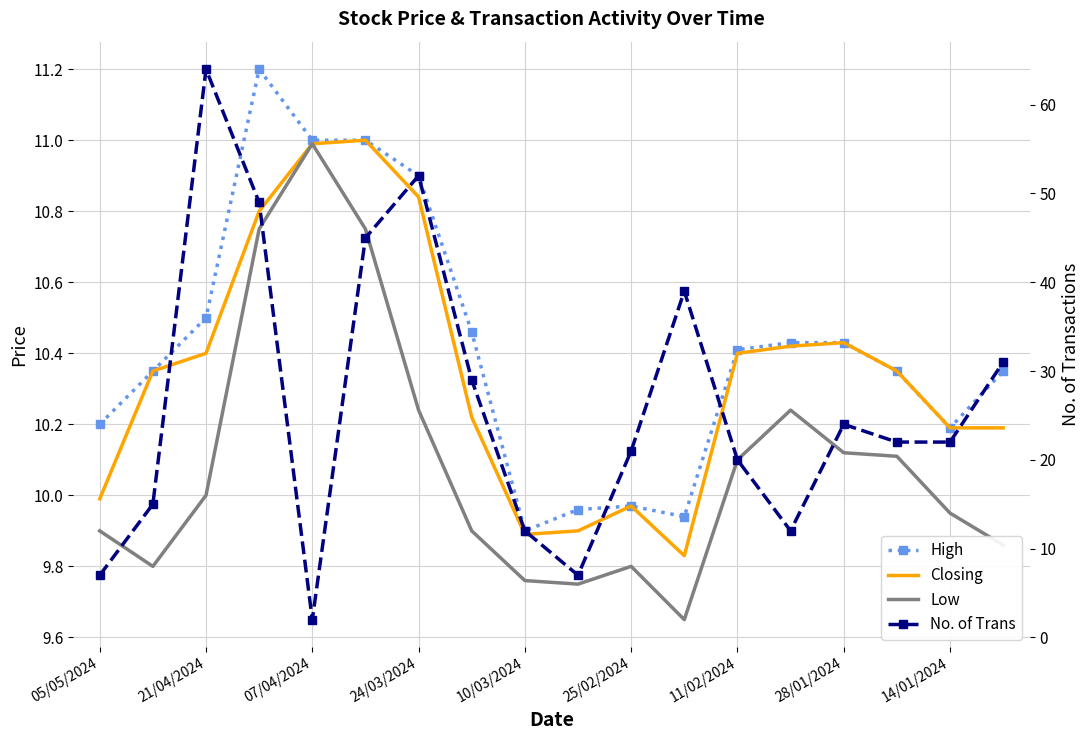

What is the sum of all High values?

187.5